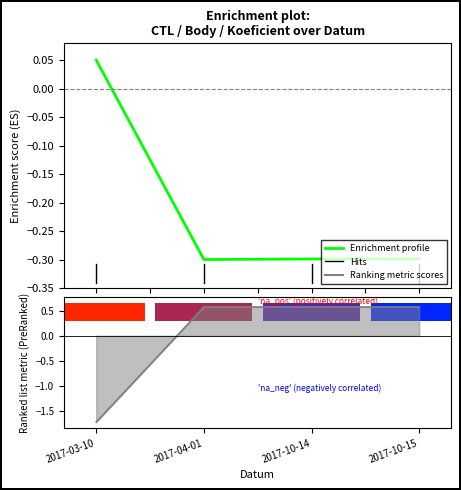

List the labels in order of value, largest first.

2017-03-10, 2017-10-15, 2017-10-14, 2017-04-01